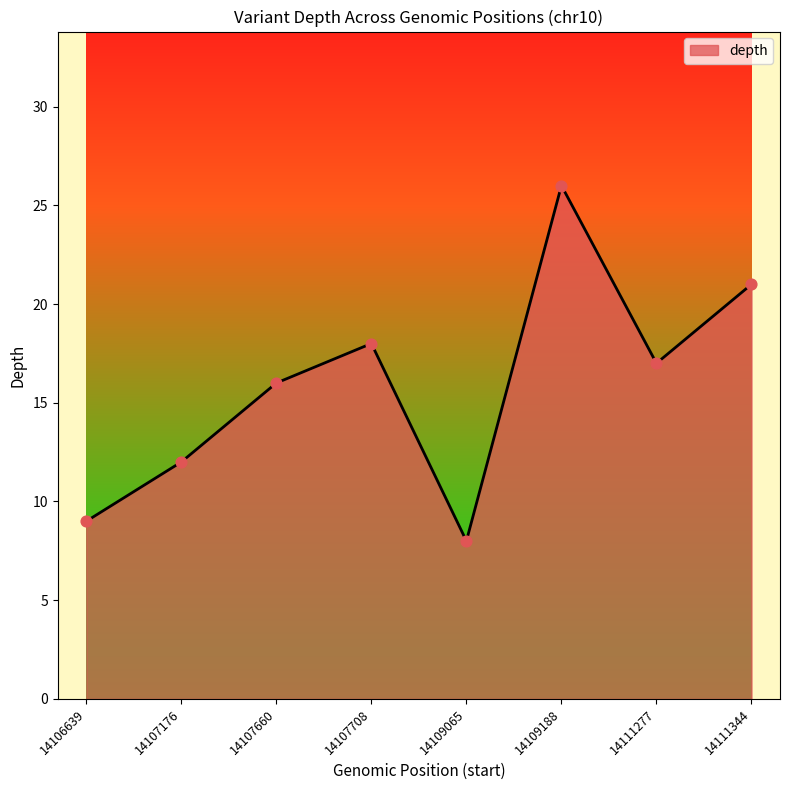

Approximately how many times larger is the value at 14107660 compared to 14111344?

0.8